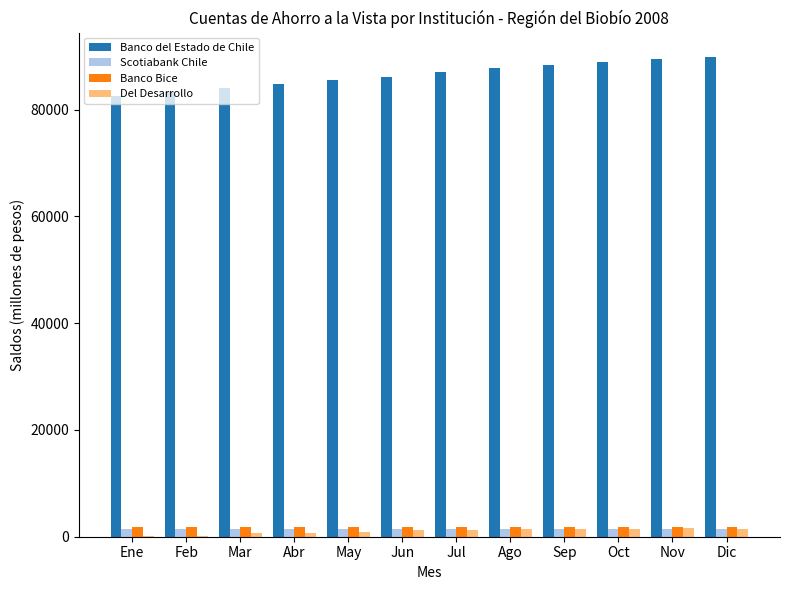

Is it true that Banco del Estado de Chile equals 88964 at Oct?

True